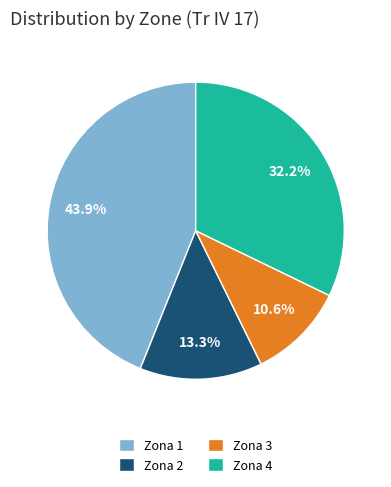

What is the largest slice in the pie chart?

Zona 1